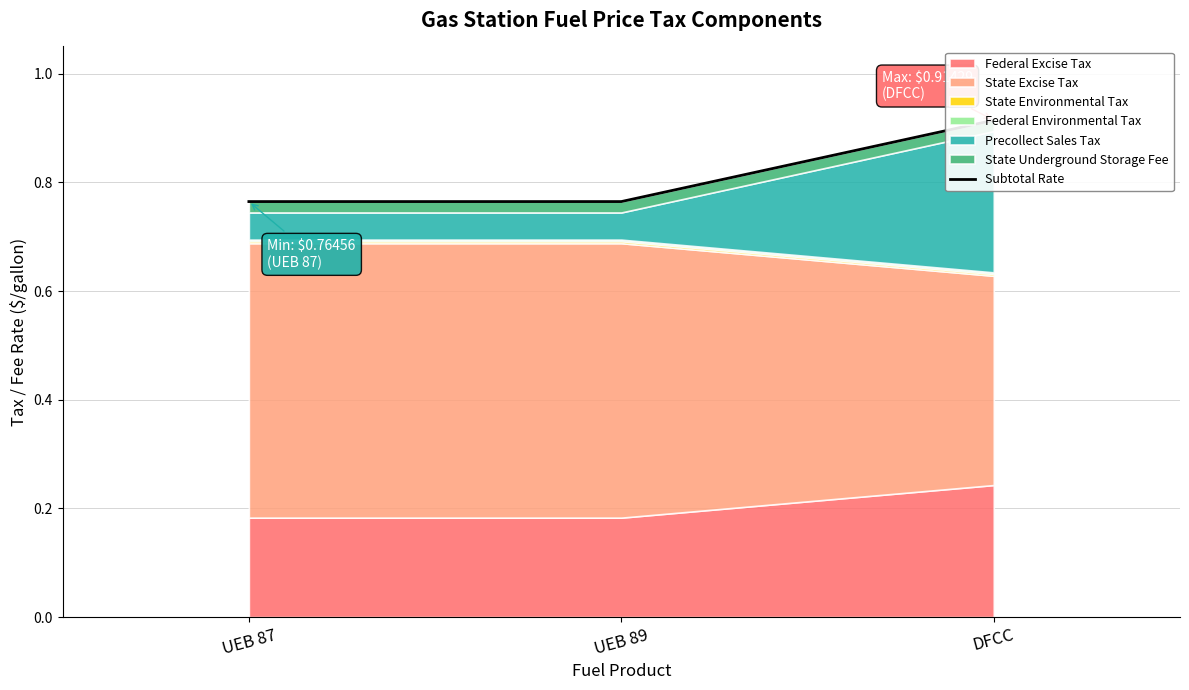

What is the label of the 3rd point from the right?

UEB 87